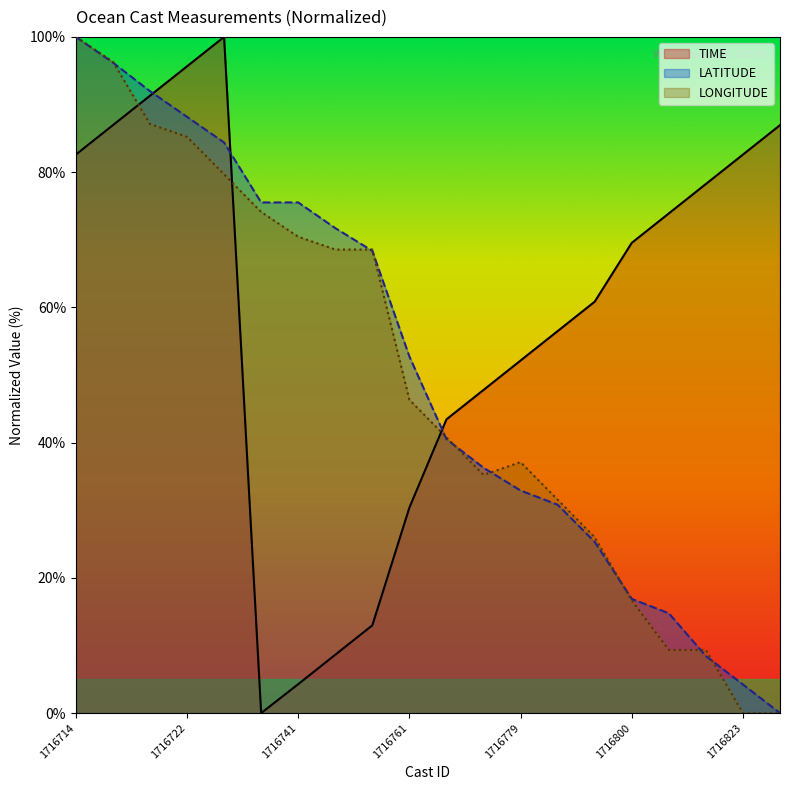

True or false: TIME has more than 1 interior local peaks.

False